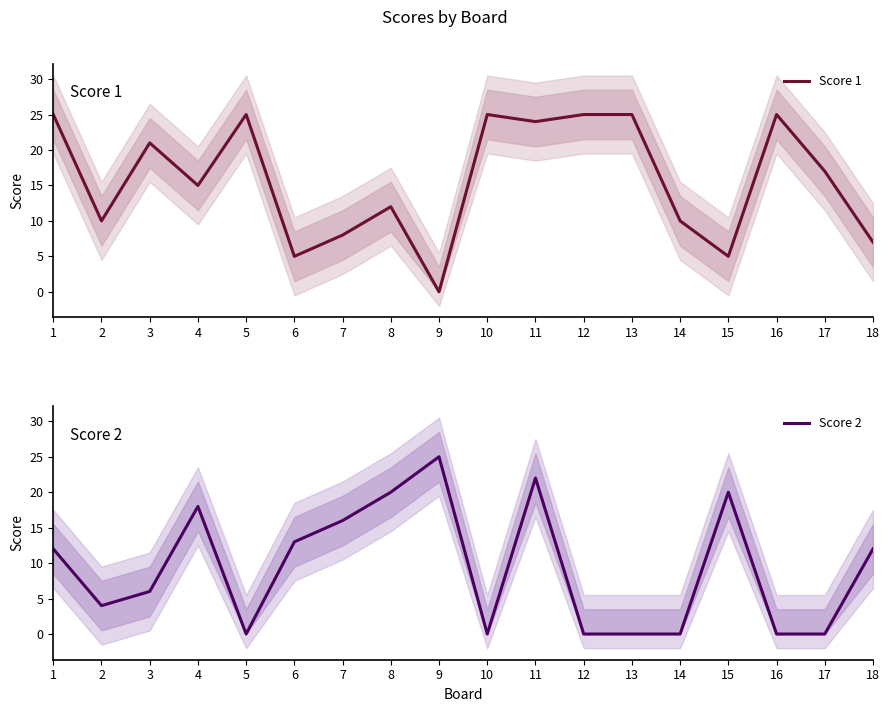

Which category has the lowest value in the Score 1 series?

9